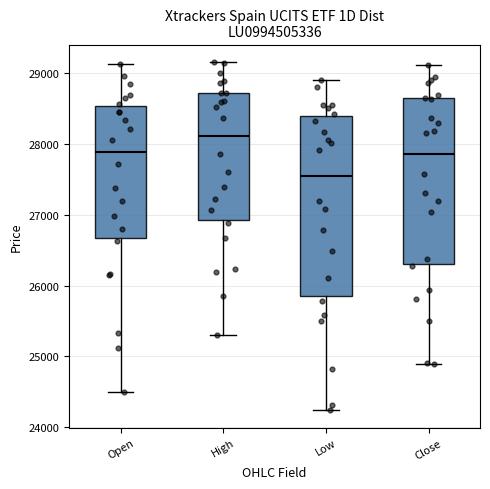

Where does the upper whisker of the box for Open end on the y-axis? The values are not printed on the chart, so give them approximately, as read against the axis.

29100